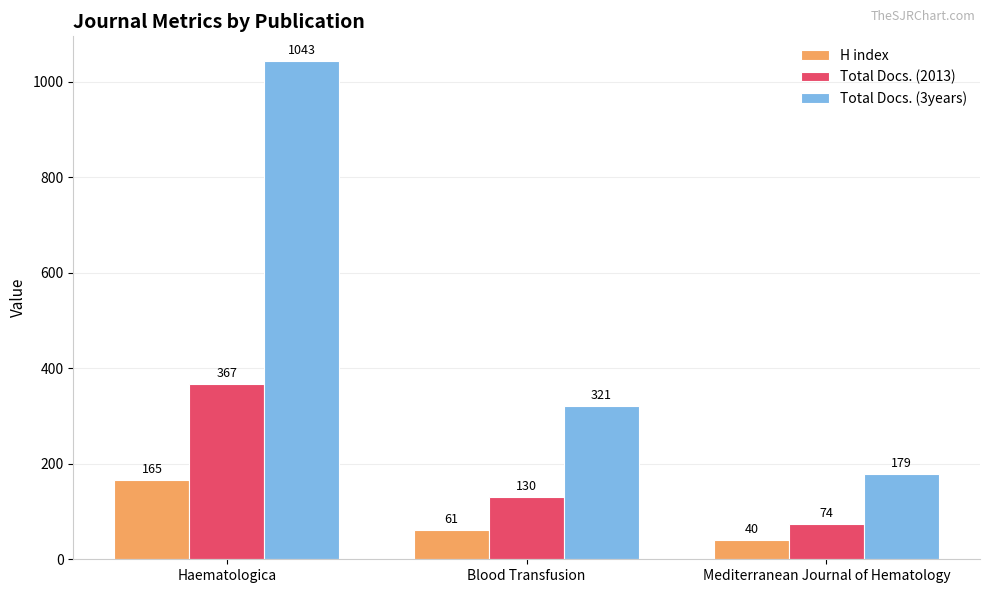

Which series has the largest total across all categories?

Total Docs. (3years)